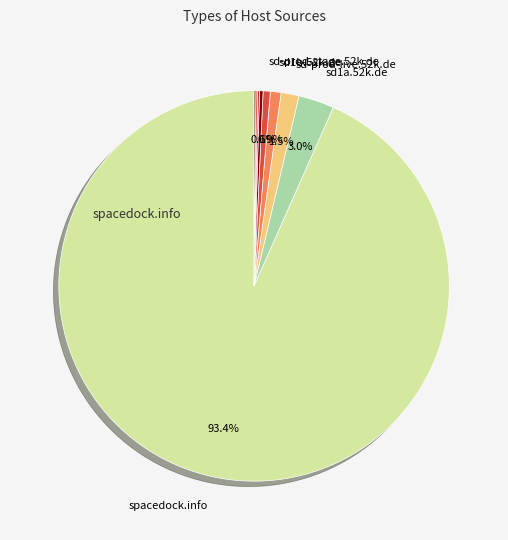

Does any single category account for the majority?

Yes